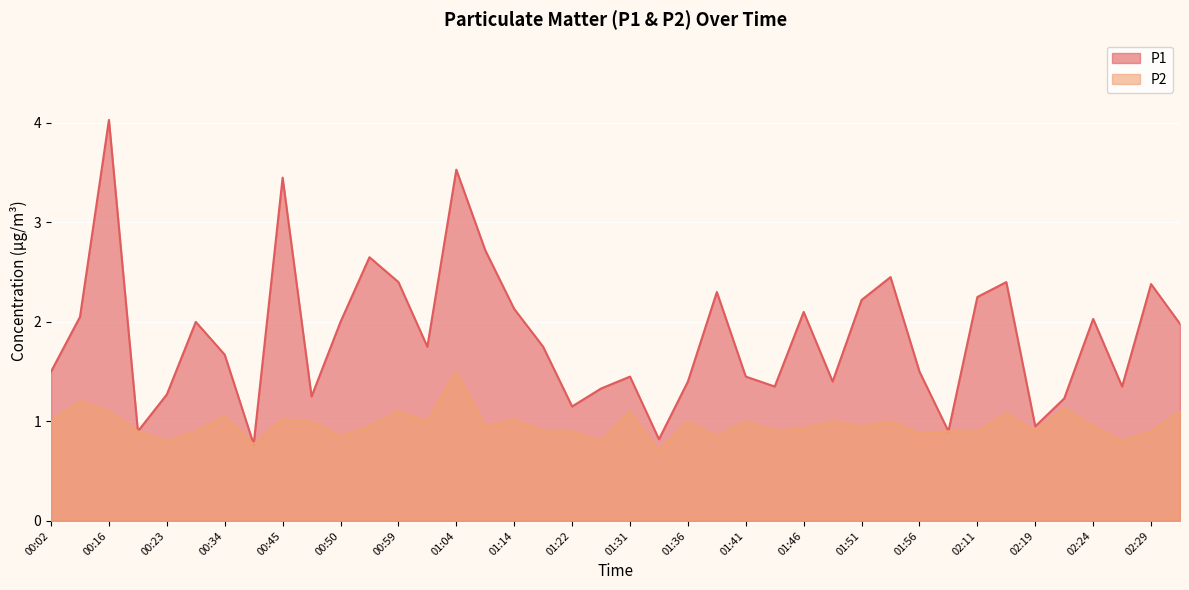

List the series in order of their peak value, lowest first.

P2, P1